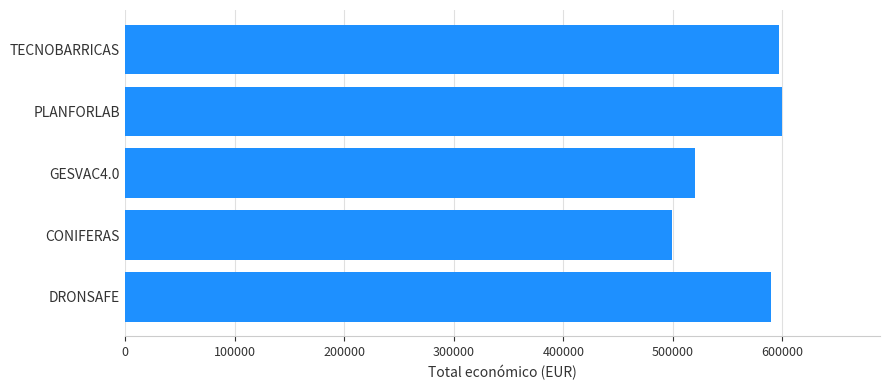

Where is the data nearest to the value 549096?

GESVAC4.0